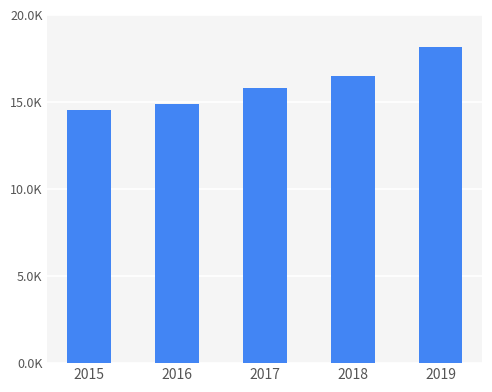

What is the value of the 2nd bar from the left?

14904.6